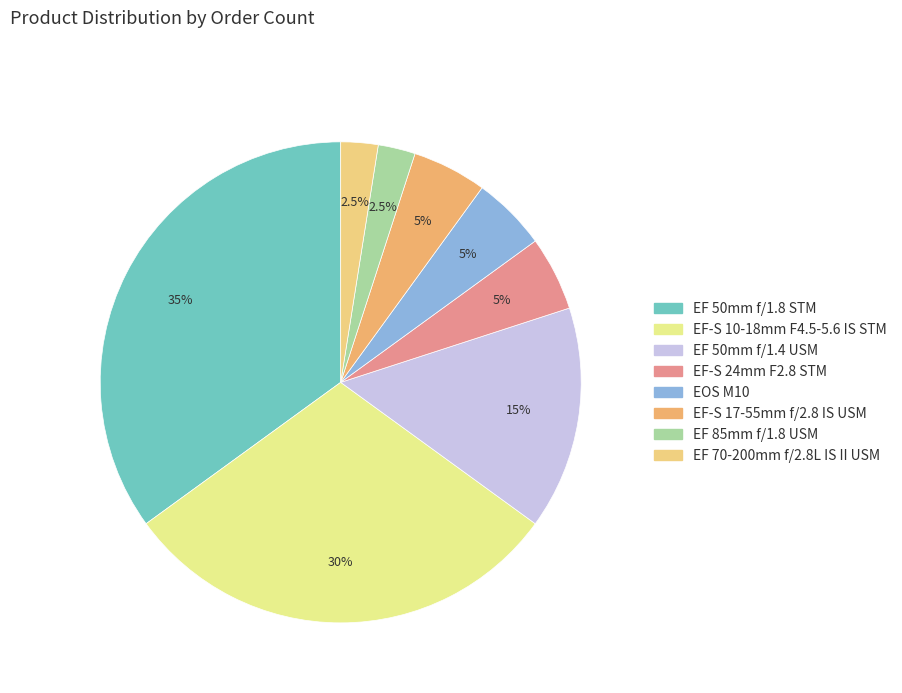

Does any single category account for the majority?

No